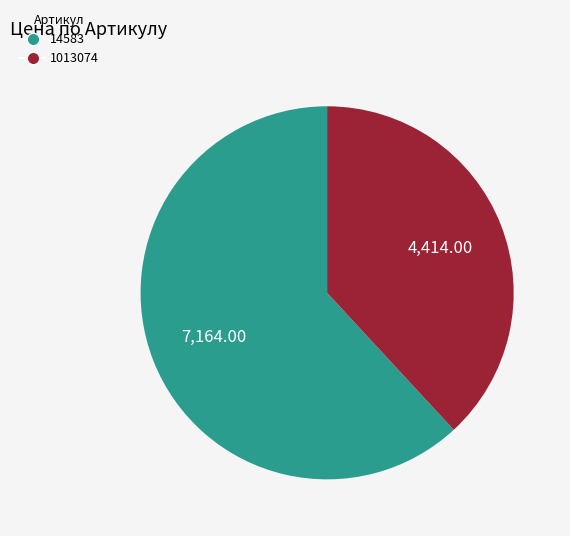

Is 14583 the majority of the pie?

Yes